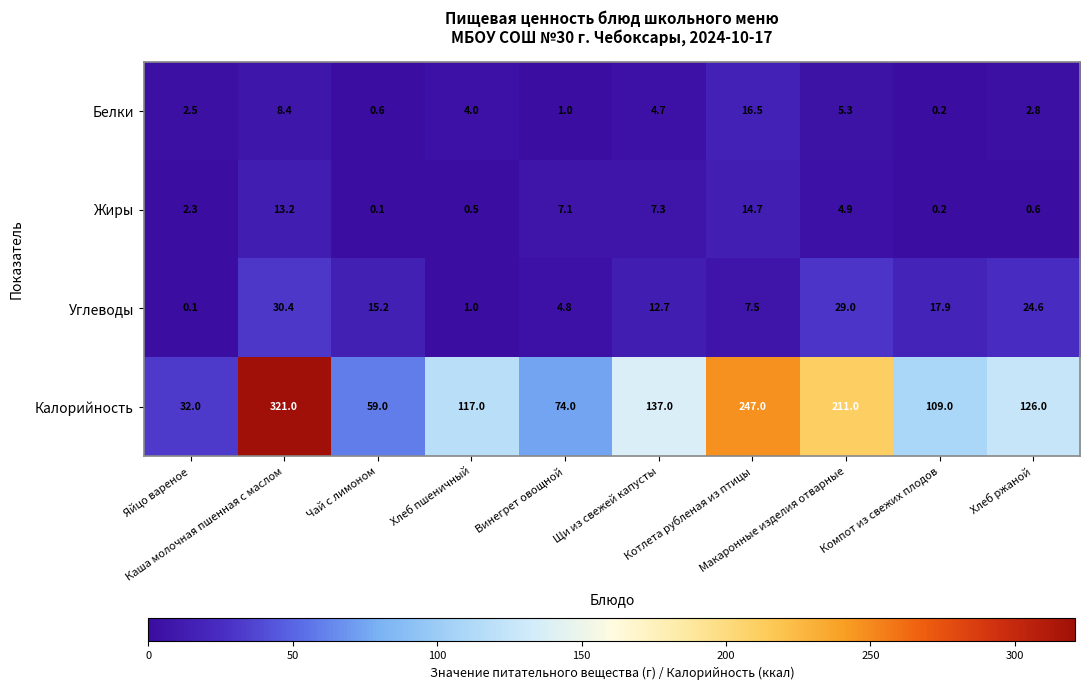

Which series has the widest spread of values?

Калорийность